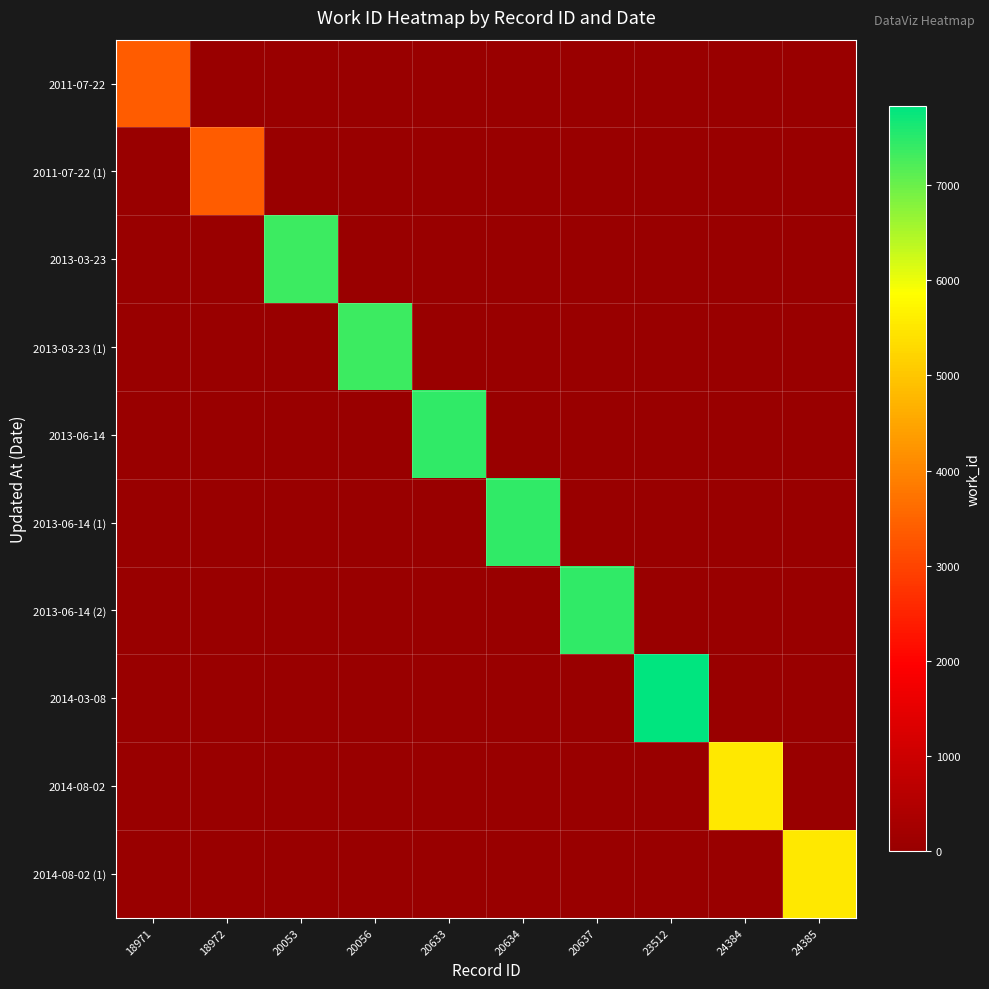

Reading left to right, list all the values displayed in this chart.

2011-07-22: 18971=3370	18972=0	20053=0	20056=0	20633=0	20634=0	20637=0	23512=0	24384=0	24385=0
2011-07-22 (1): 18971=0	18972=3370	20053=0	20056=0	20633=0	20634=0	20637=0	23512=0	24384=0	24385=0
2013-03-23: 18971=0	18972=0	20053=7365	20056=0	20633=0	20634=0	20637=0	23512=0	24384=0	24385=0
2013-03-23 (1): 18971=0	18972=0	20053=0	20056=7365	20633=0	20634=0	20637=0	23512=0	24384=0	24385=0
2013-06-14: 18971=0	18972=0	20053=0	20056=0	20633=7439	20634=0	20637=0	23512=0	24384=0	24385=0
2013-06-14 (1): 18971=0	18972=0	20053=0	20056=0	20633=0	20634=7439	20637=0	23512=0	24384=0	24385=0
2013-06-14 (2): 18971=0	18972=0	20053=0	20056=0	20633=0	20634=0	20637=7439	23512=0	24384=0	24385=0
2014-03-08: 18971=0	18972=0	20053=0	20056=0	20633=0	20634=0	20637=0	23512=7830	24384=0	24385=0
2014-08-02: 18971=0	18972=0	20053=0	20056=0	20633=0	20634=0	20637=0	23512=0	24384=5535	24385=0
2014-08-02 (1): 18971=0	18972=0	20053=0	20056=0	20633=0	20634=0	20637=0	23512=0	24384=0	24385=5535